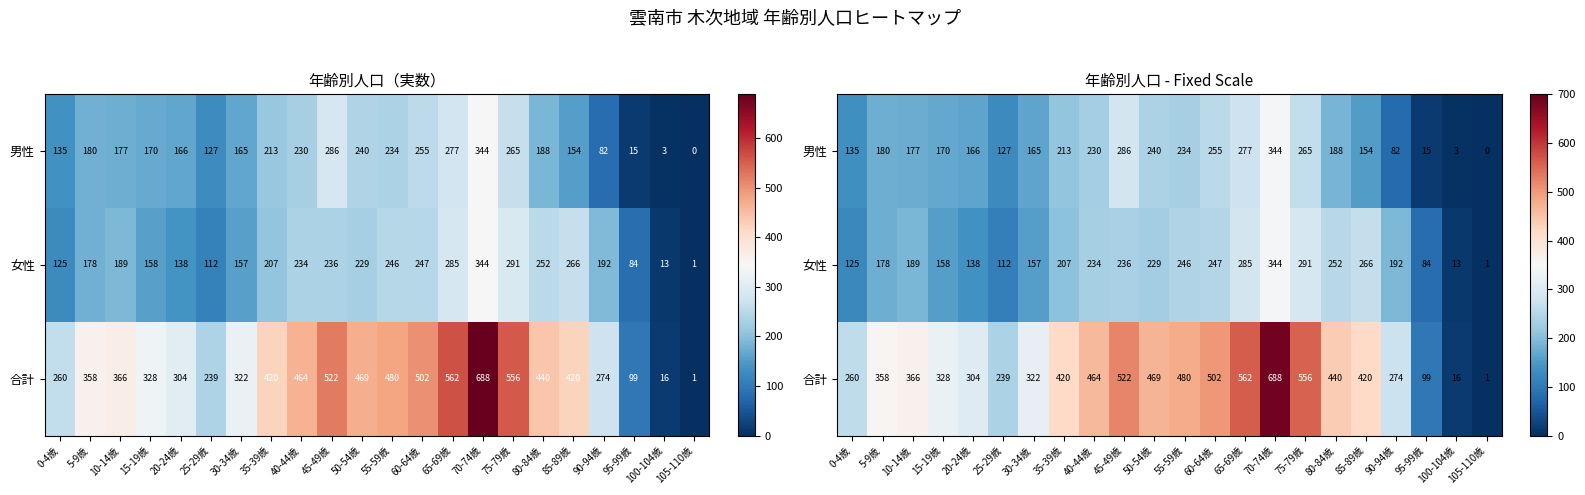

At how many categories does at least one series exceed 655?

1